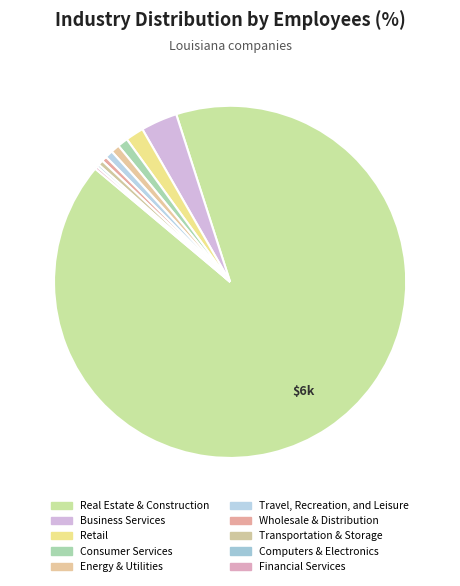

What percentage is the Retail slice, to the nearest percent?

2%